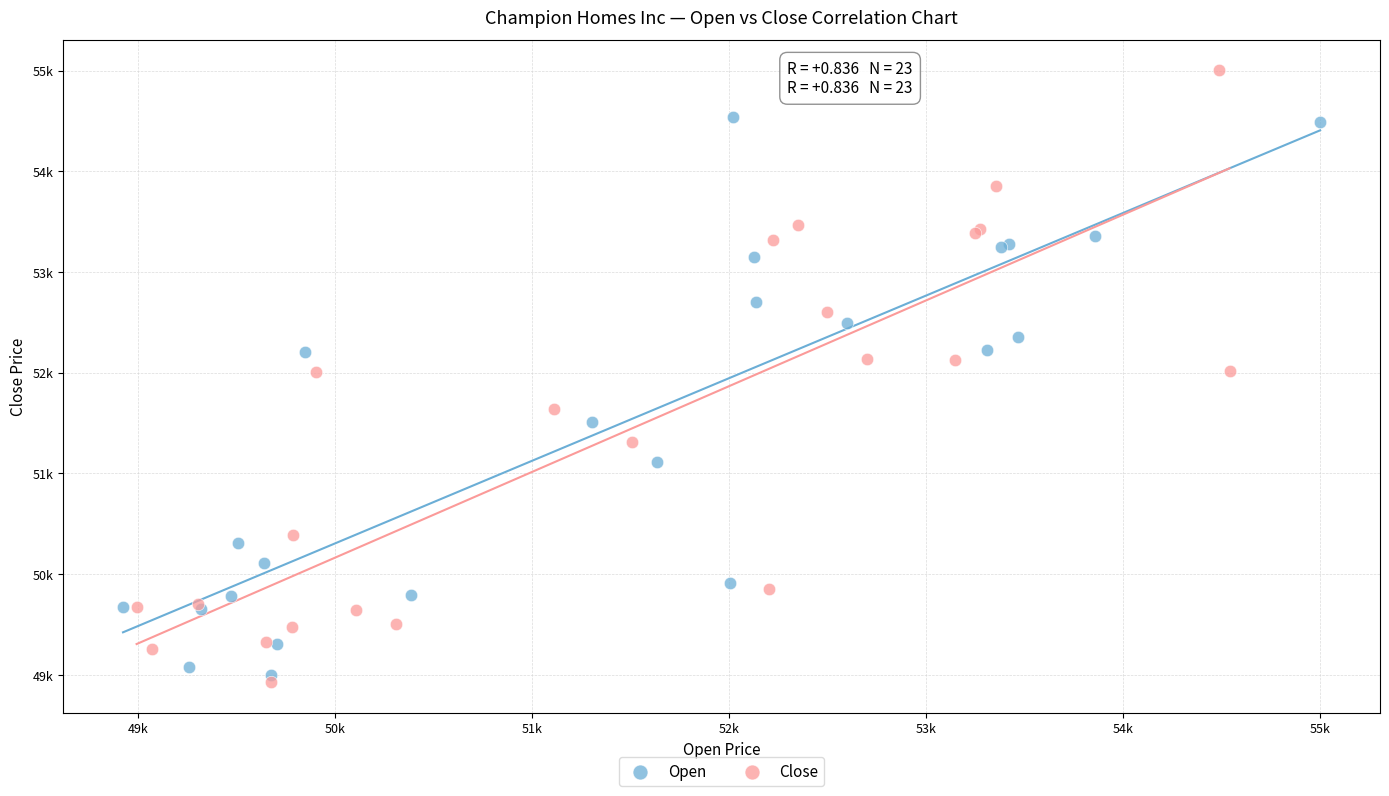

Which series contains the lowest Y value?

Close